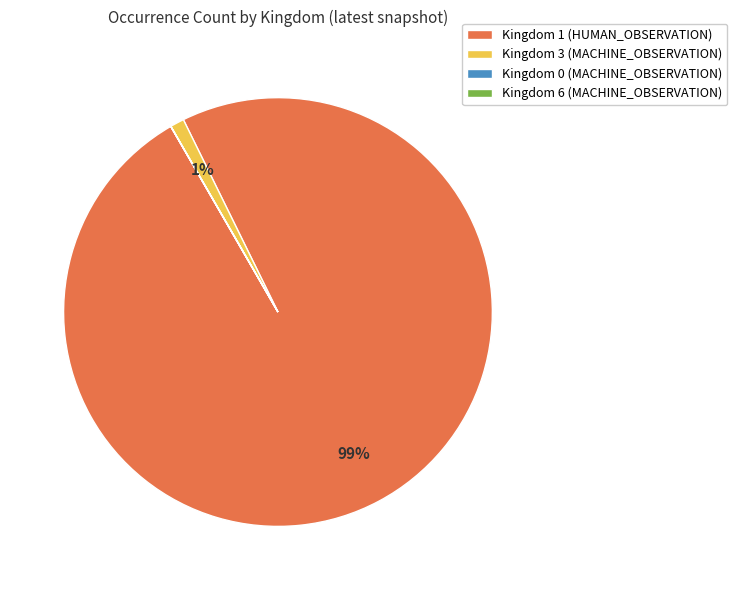

Which slice is the largest?

Kingdom 1 (HUMAN_OBSERVATION)